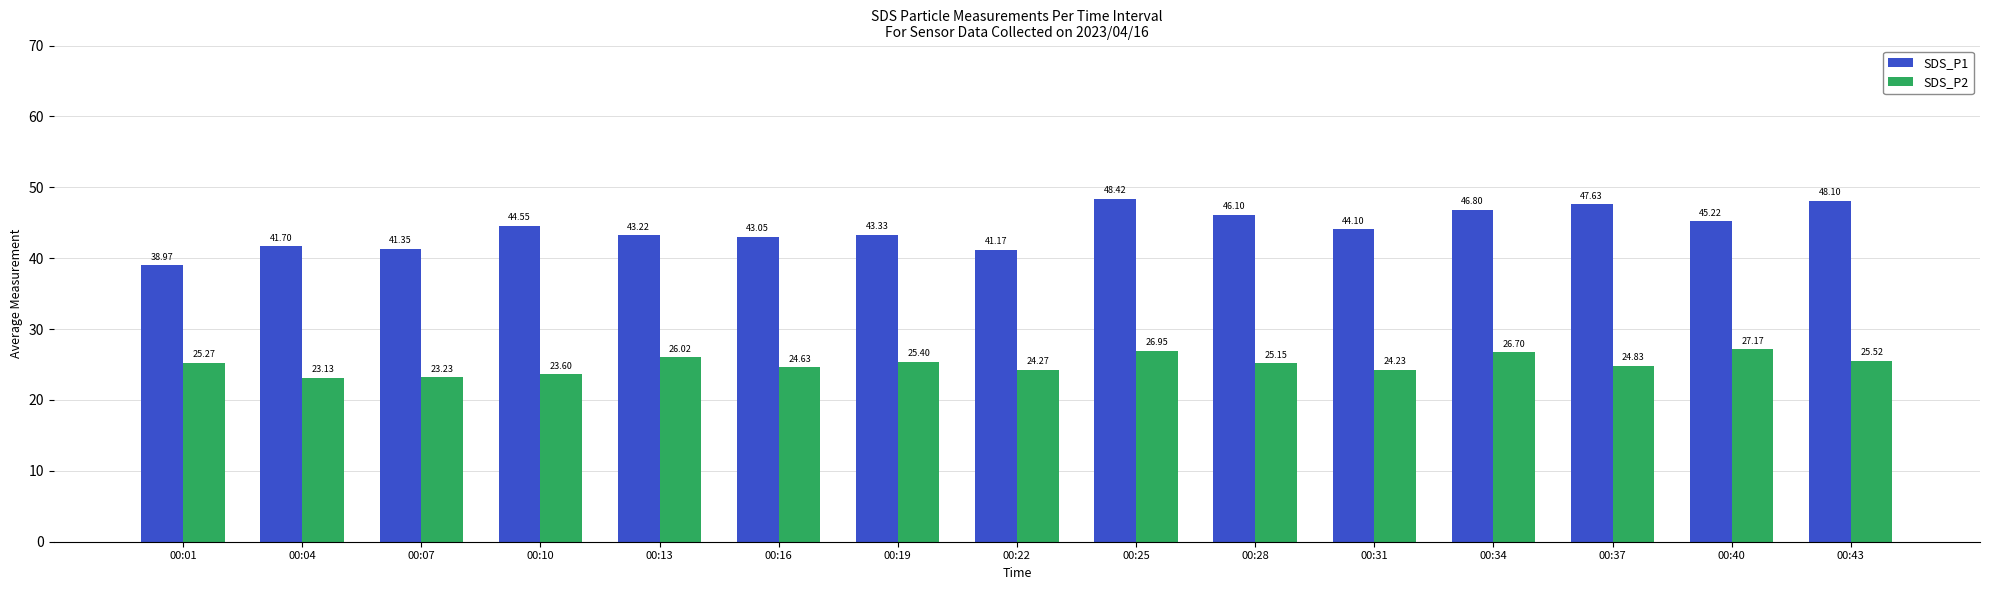

What is the difference between the second highest and minimum values in the SDS_P2 series?

3.8